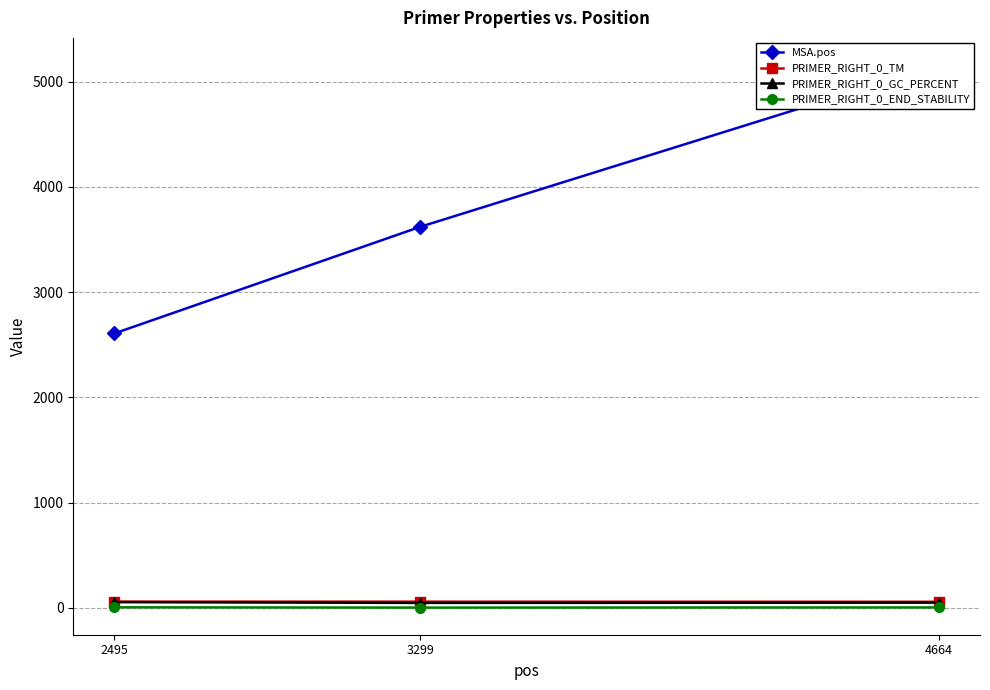

How many values in the PRIMER_RIGHT_0_TM series are below 59?

1